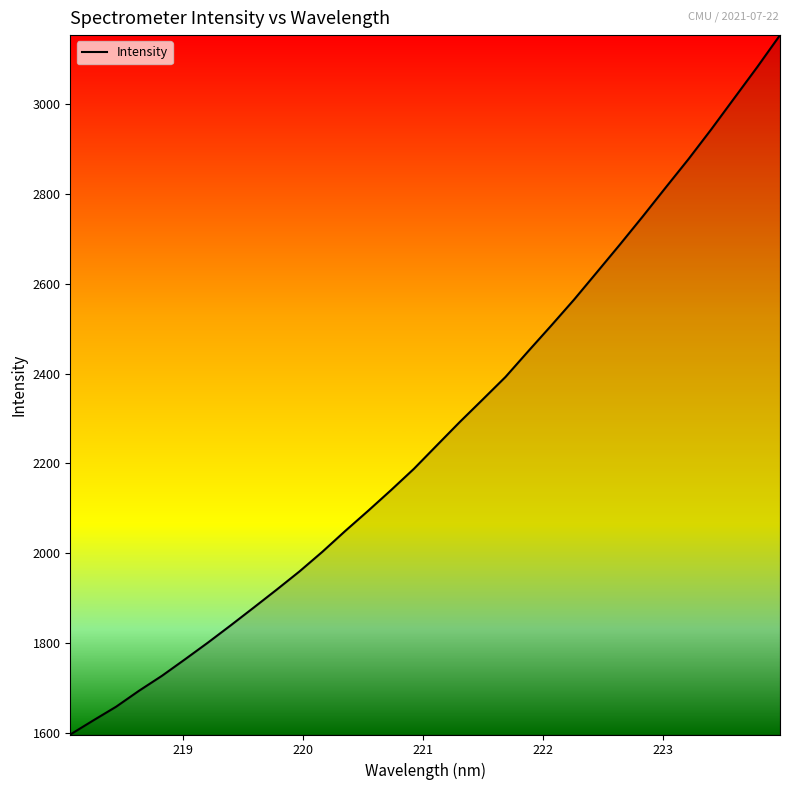

What is the greatest value displayed?

3154.2